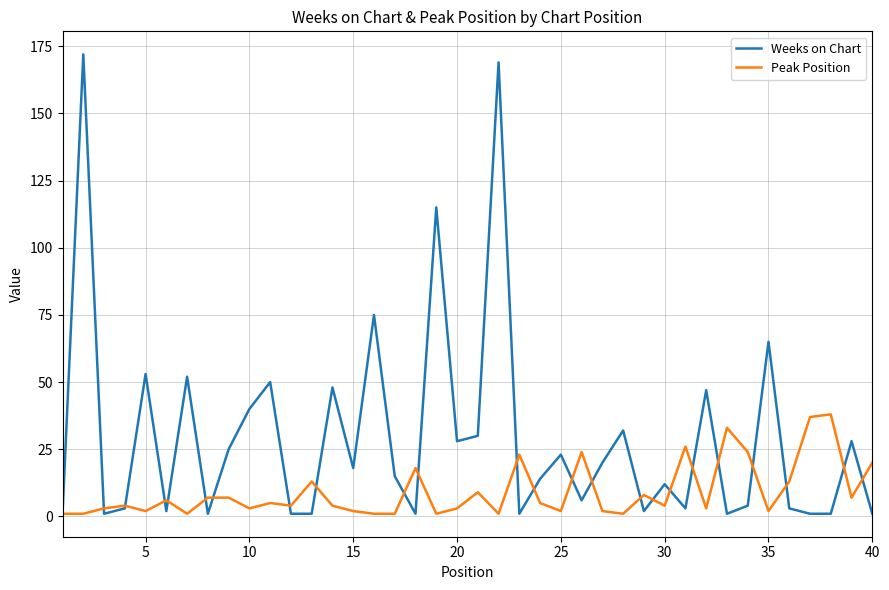

Which series has the largest total across all categories?

Weeks on Chart